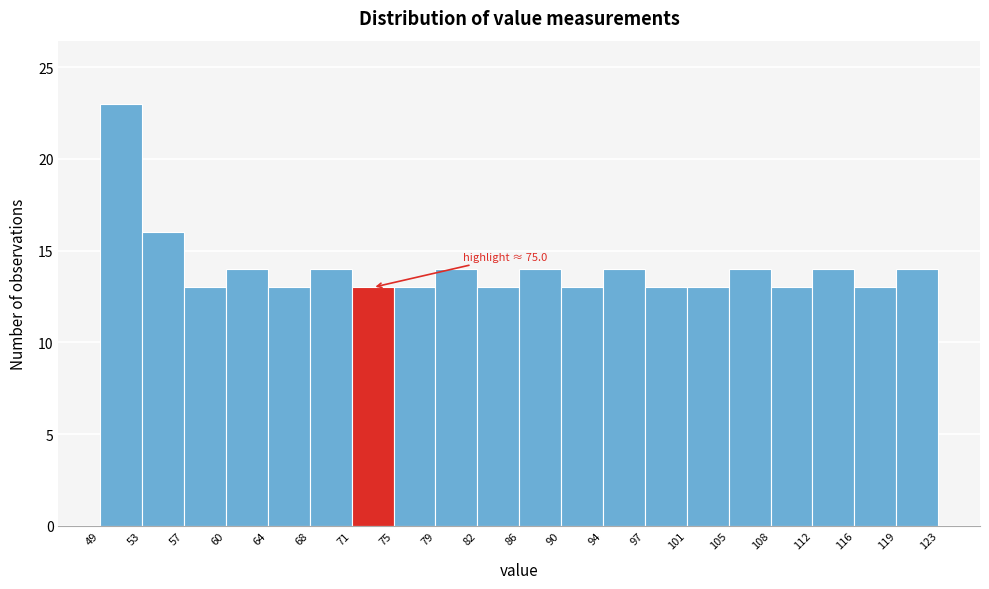

Over which range of the x-axis is the bar tallest?

49 to 53